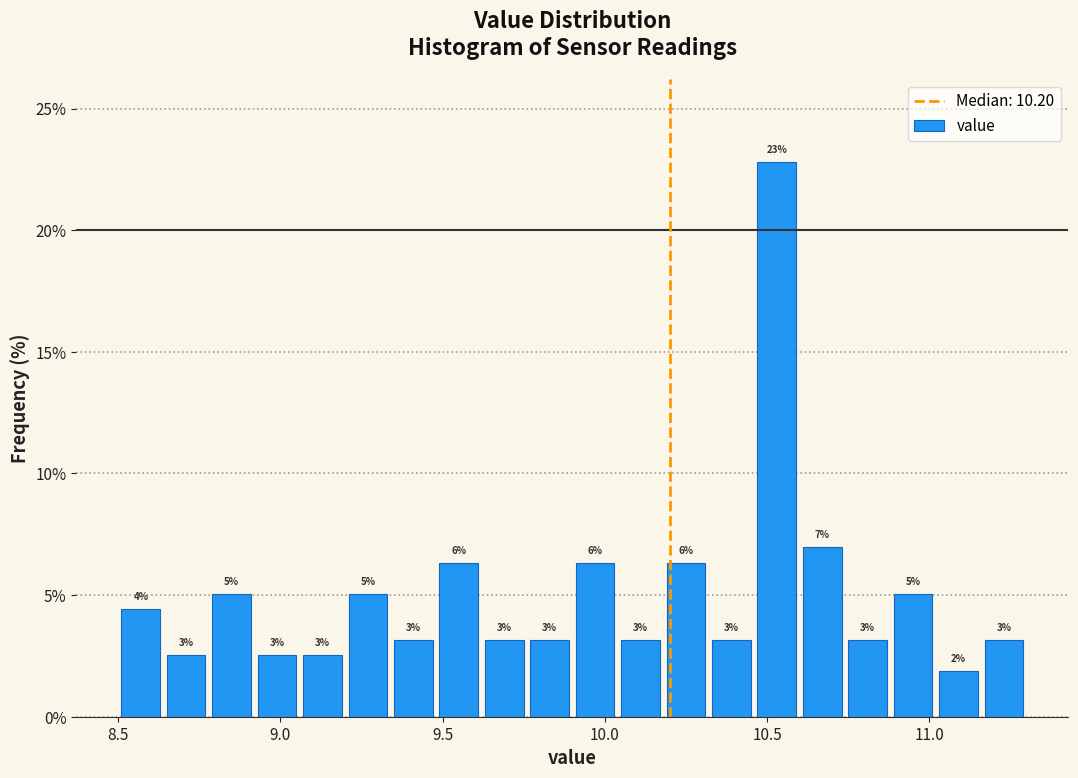

Read against the x-axis, roughly where is the centre of the tallest bar?

10.55